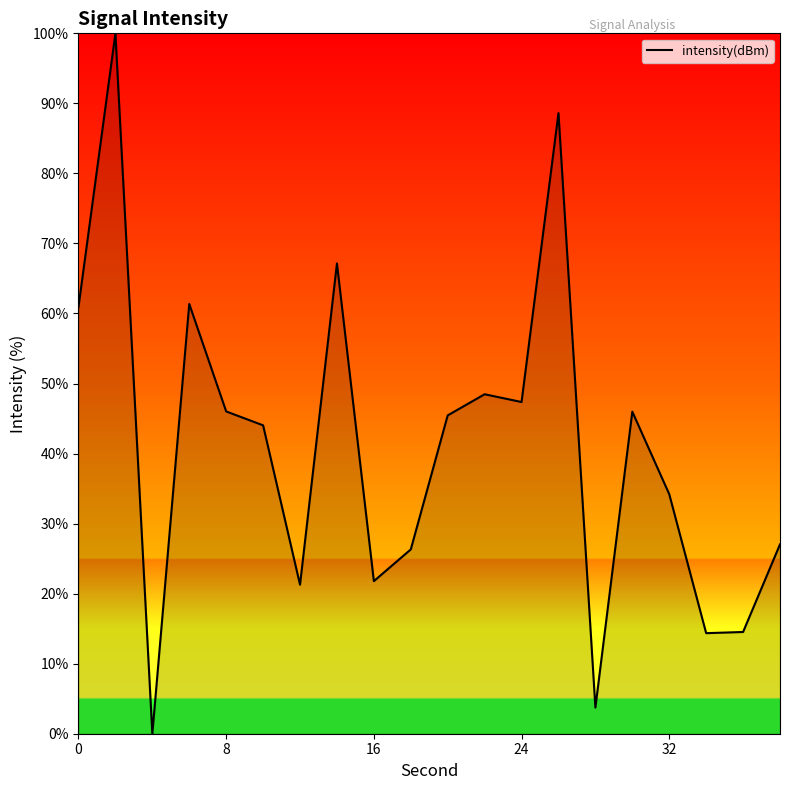

What is the difference between the maximum and minimum values?

100.0